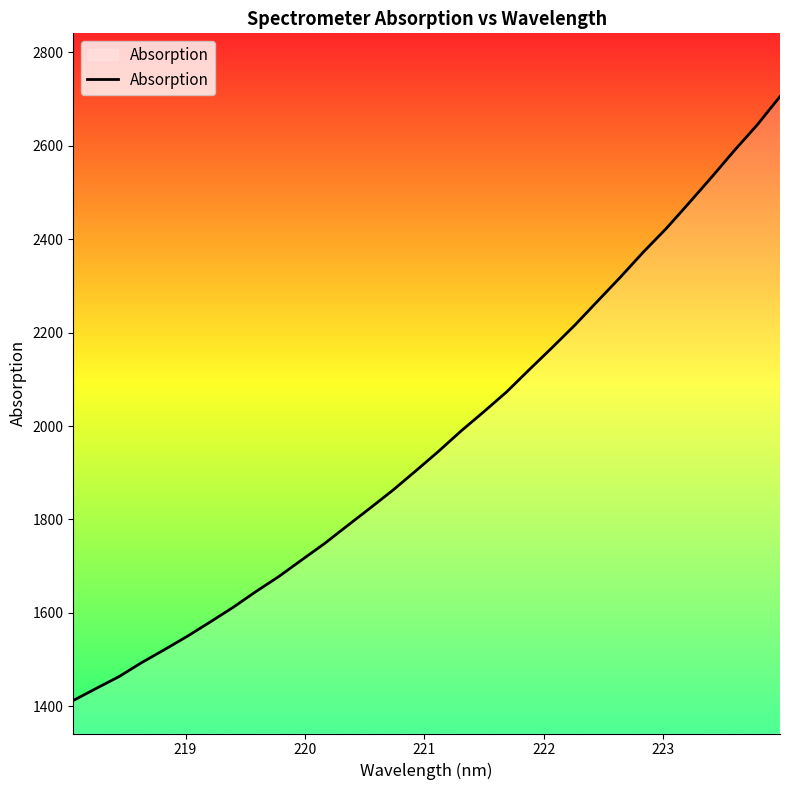

What is the difference between the maximum and minimum values?

1293.1